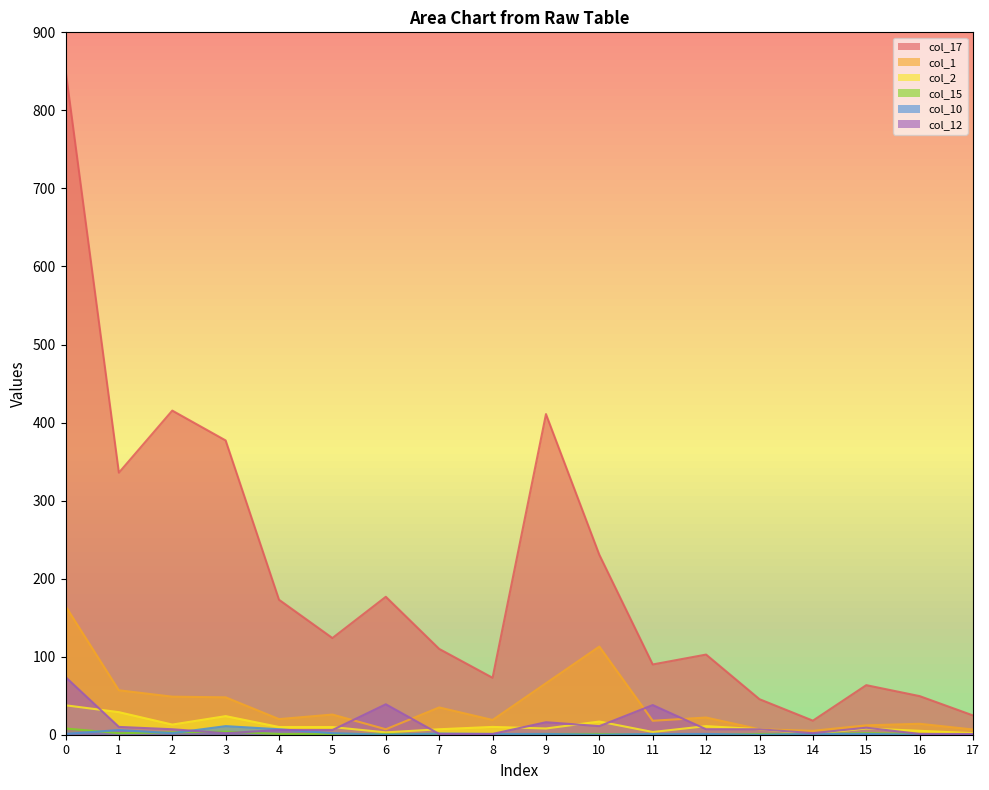

At how many categories does at least one series exceed 812?

1